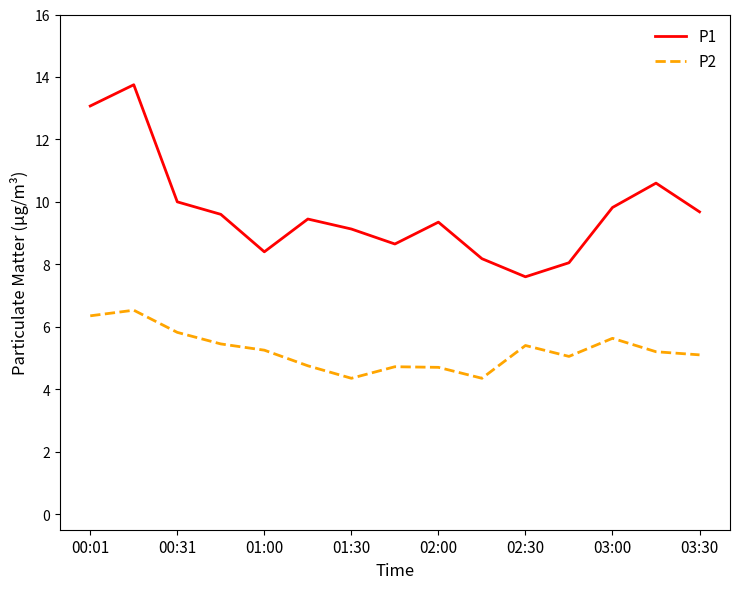

List the series in order of their peak value, lowest first.

P2, P1